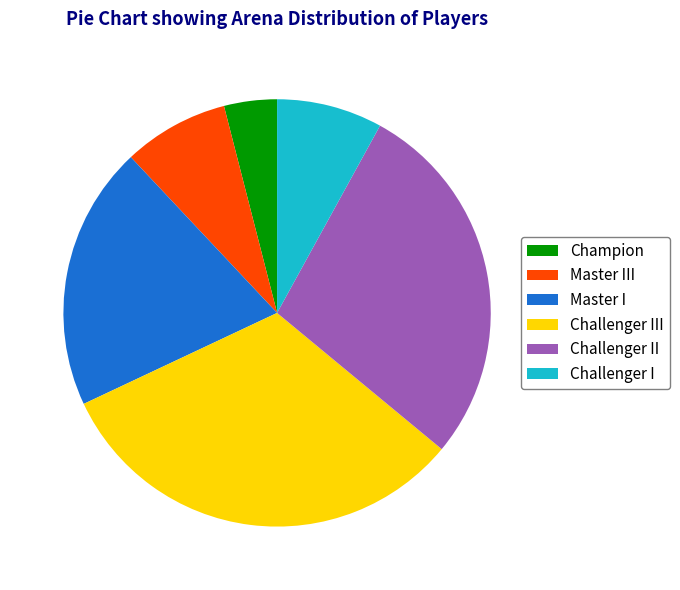

What is the ratio of the value at Champion to the value at Master I?

0.2